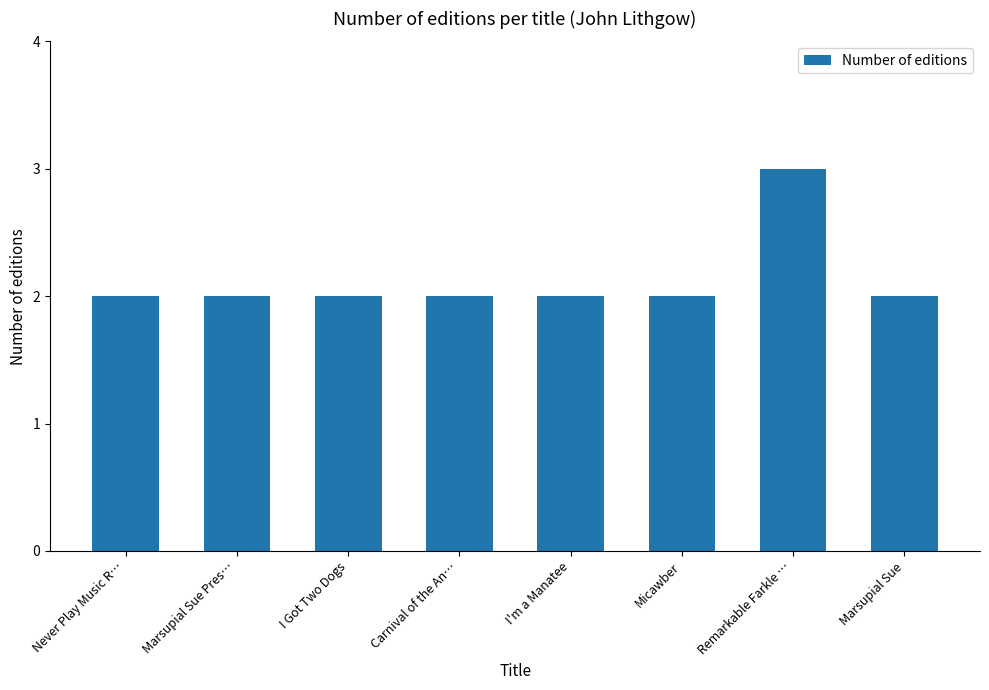

Count the number of categories in the chart.

8